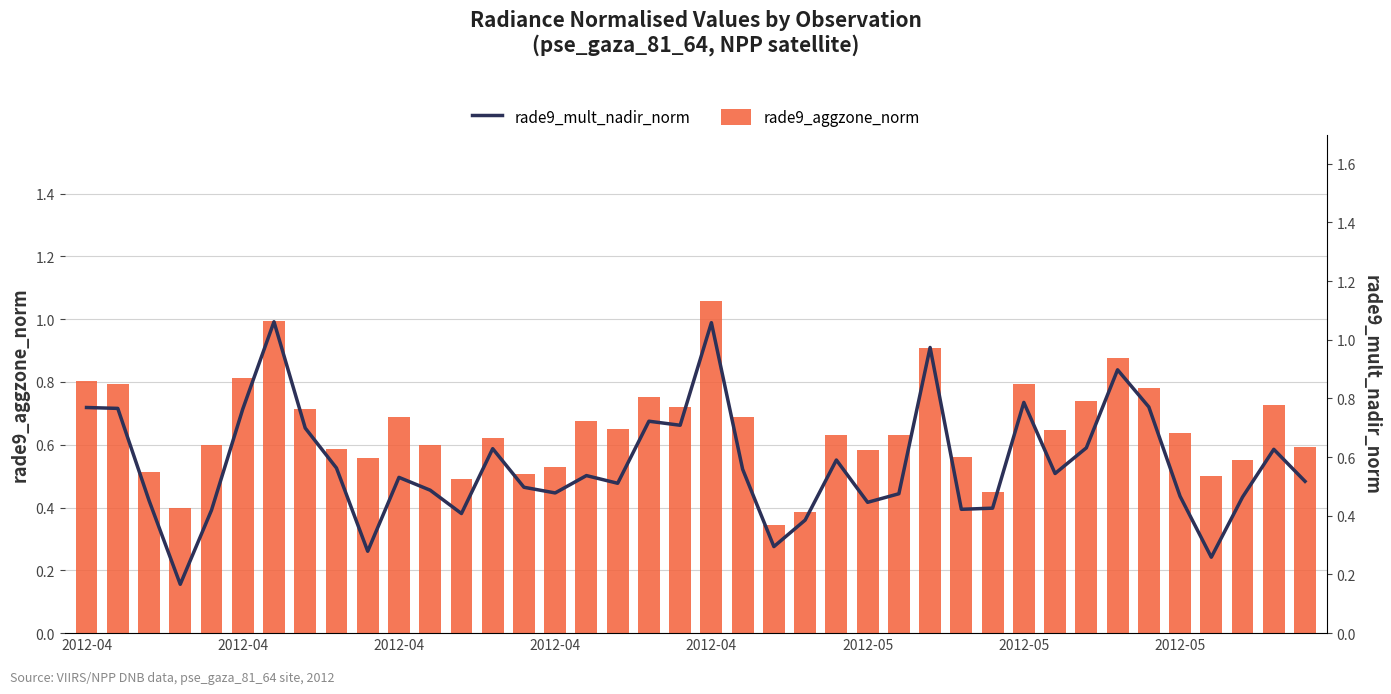

Which series changed the most between 2012-04 and 19?

rade9_mult_nadir_norm